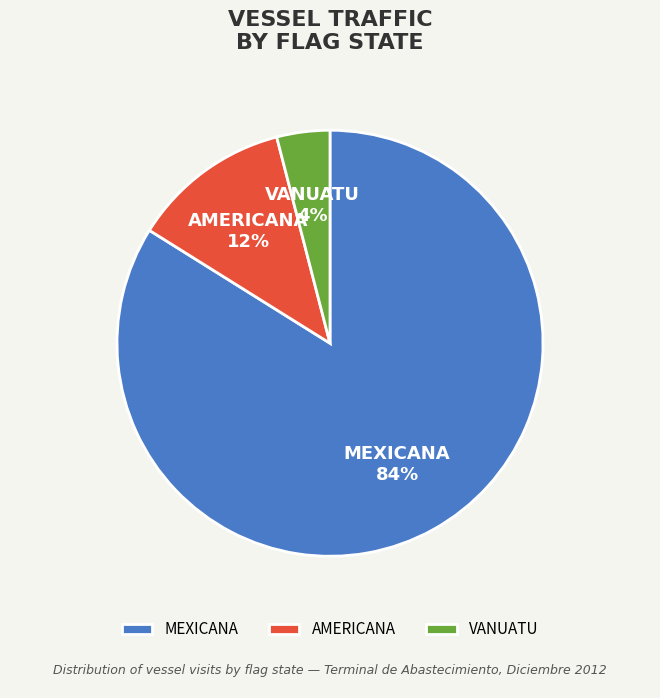

To the nearest percent, what portion does AMERICANA represent?

12%